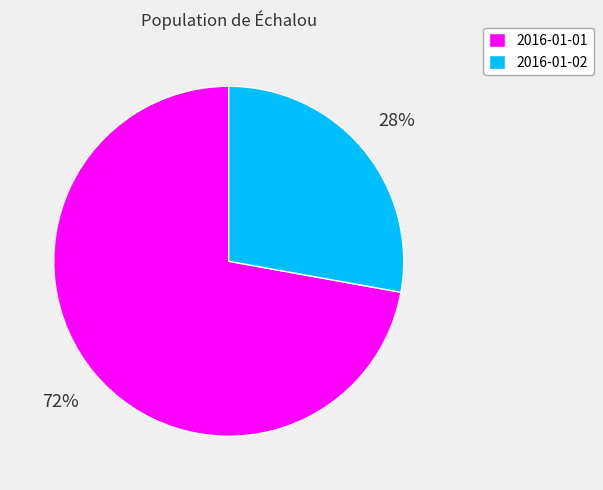

Is there a majority slice in this chart?

Yes